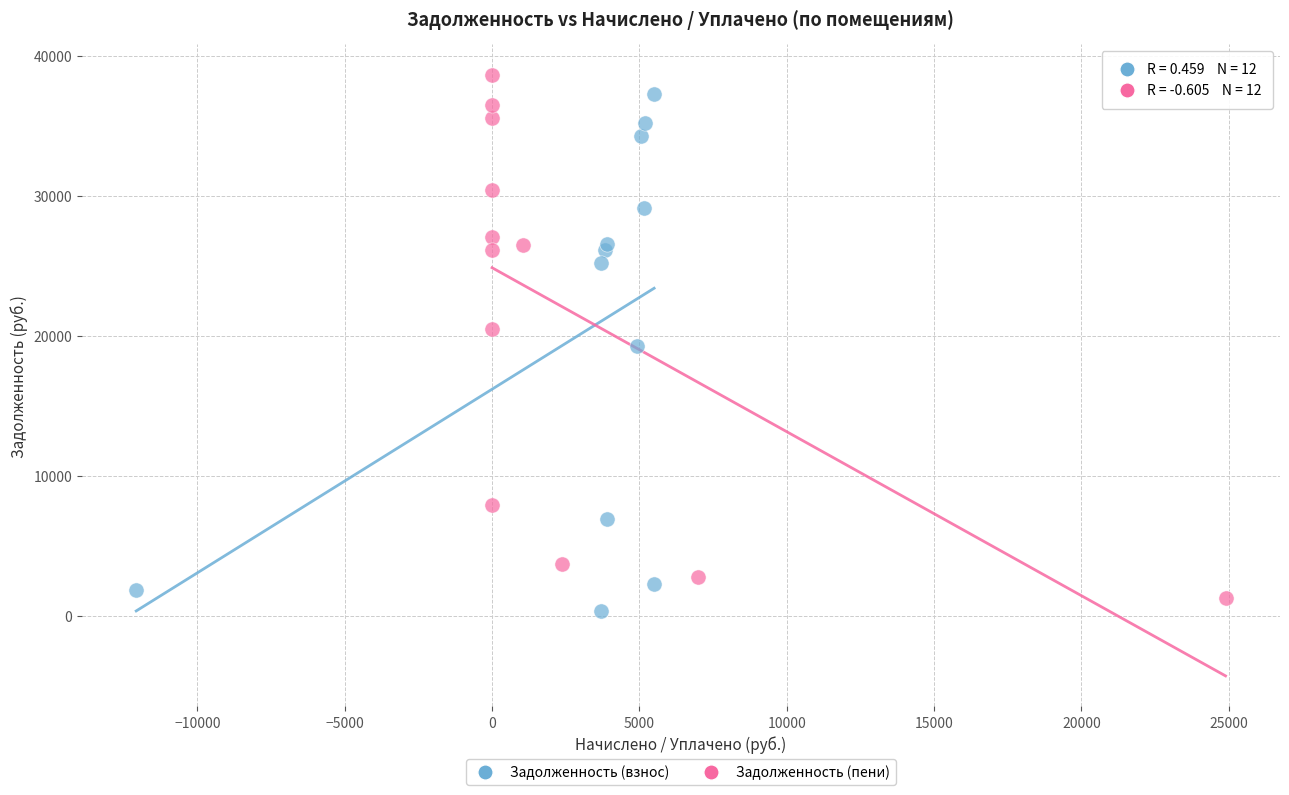

Which series contains the highest Y value?

Задолженность (пени)